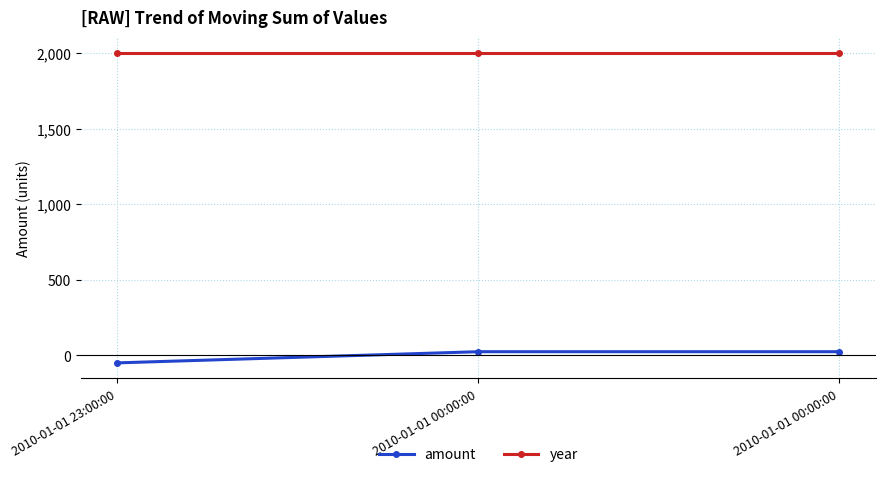

Rank the series by their average value, from highest to lowest.

year, amount